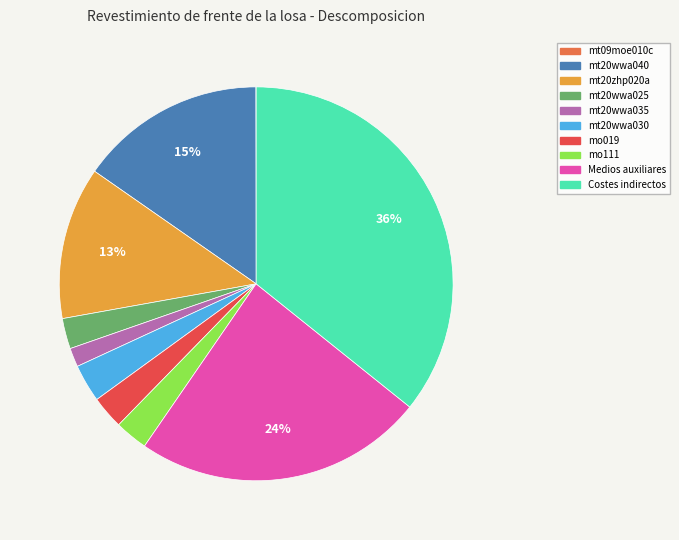

True or false: mt20wwa035 accounts for 10% of the total.

False